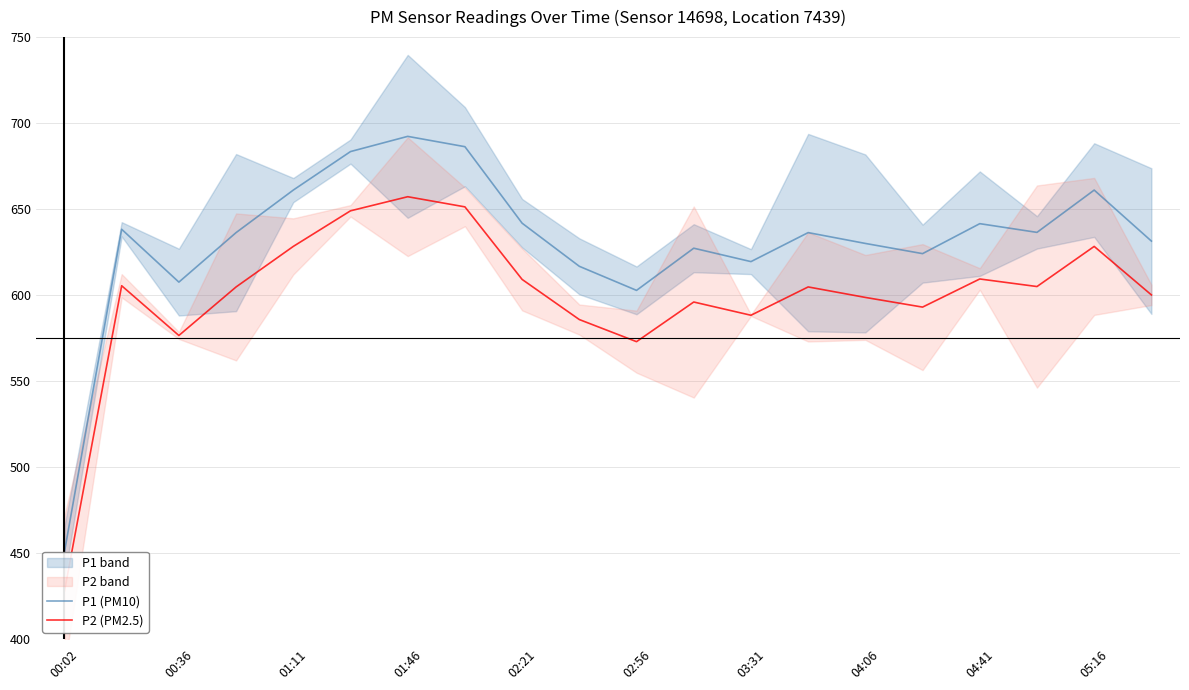

Which category has the lowest value in the P1 (PM10) series?

00:02